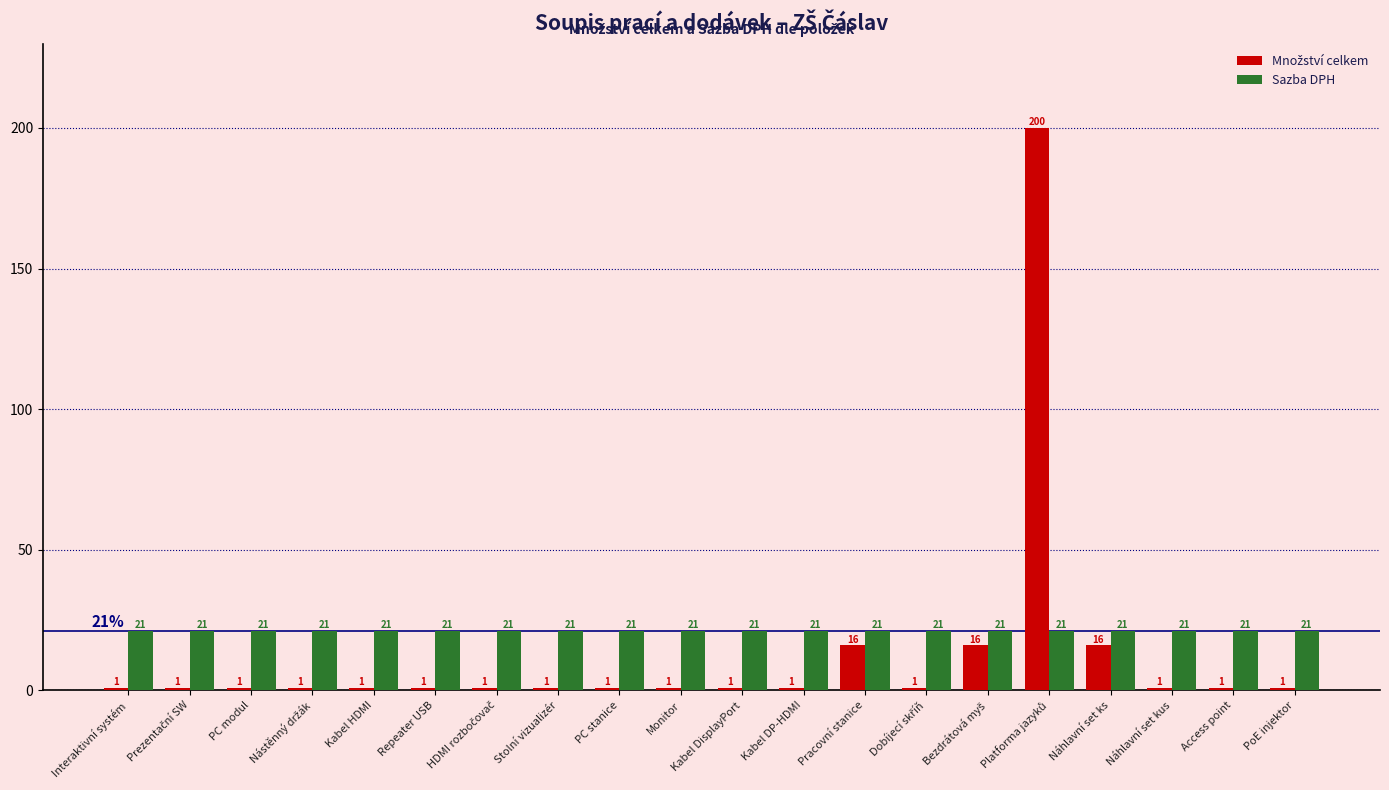

Does the chart contain any negative values?

No